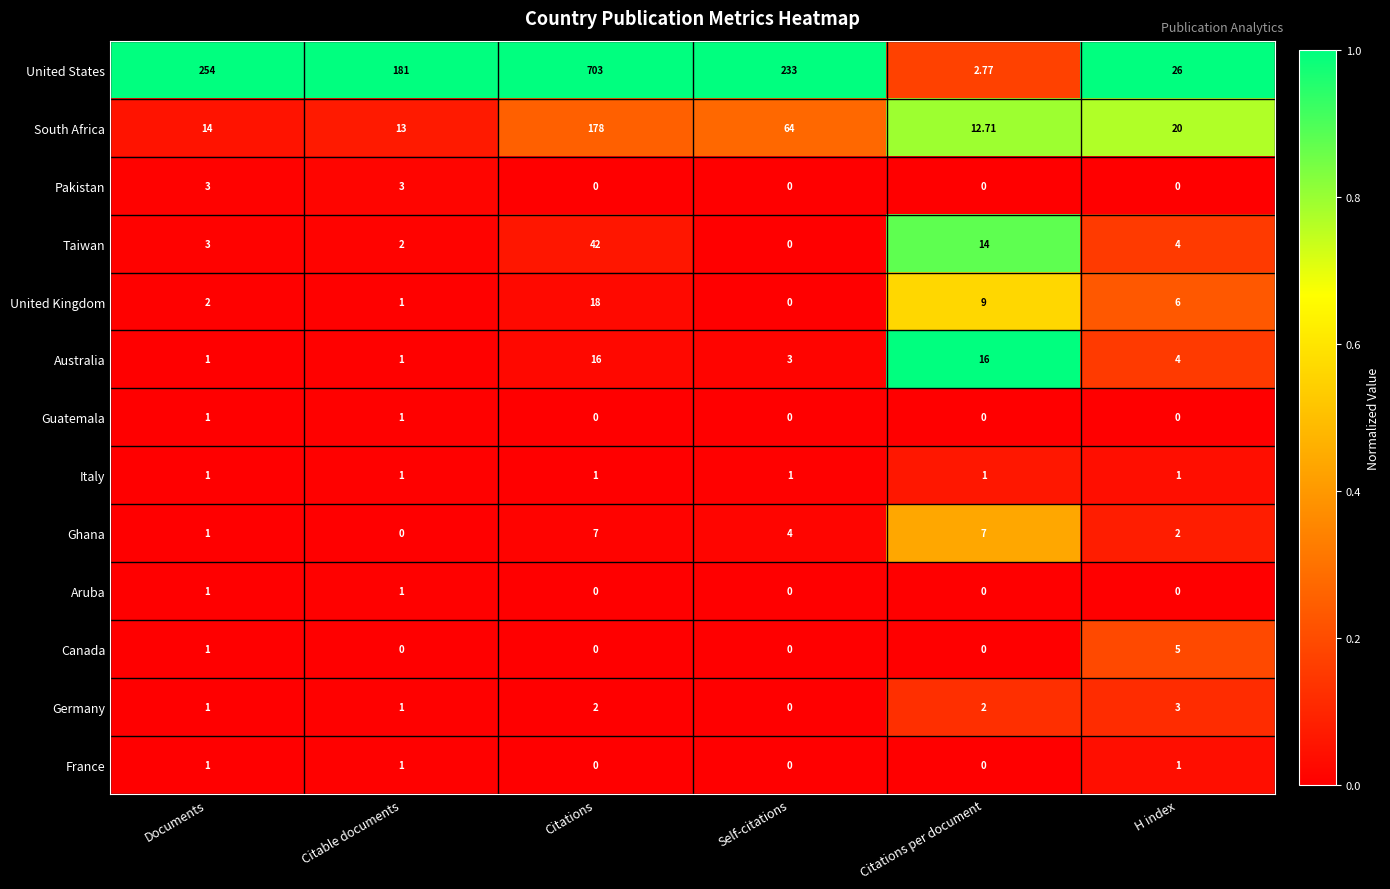

Which series has the largest range (max minus min)?

United States